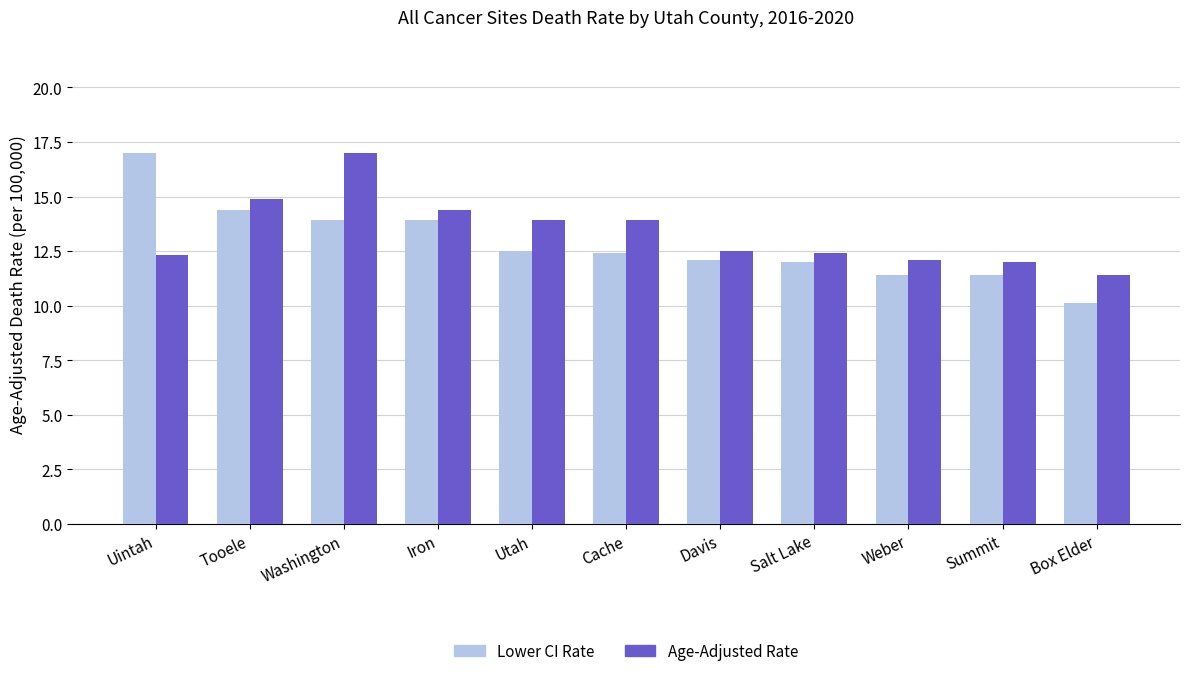

What is the total value across all series at Box Elder?

21.5